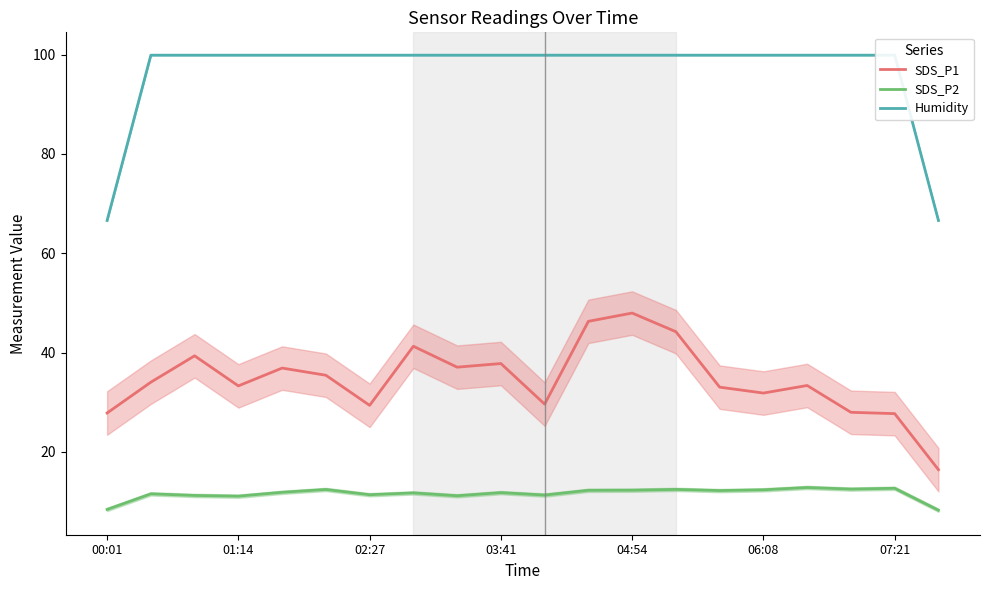

Is it true that SDS_P2 equals 8.4 at 00:01?

True